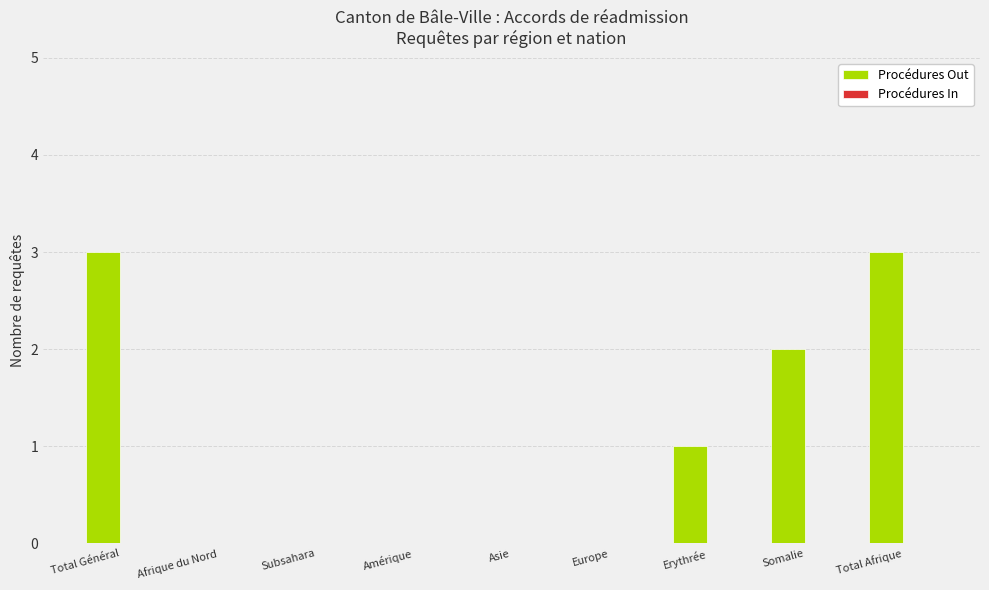

What is the maximum value shown in the chart?

3